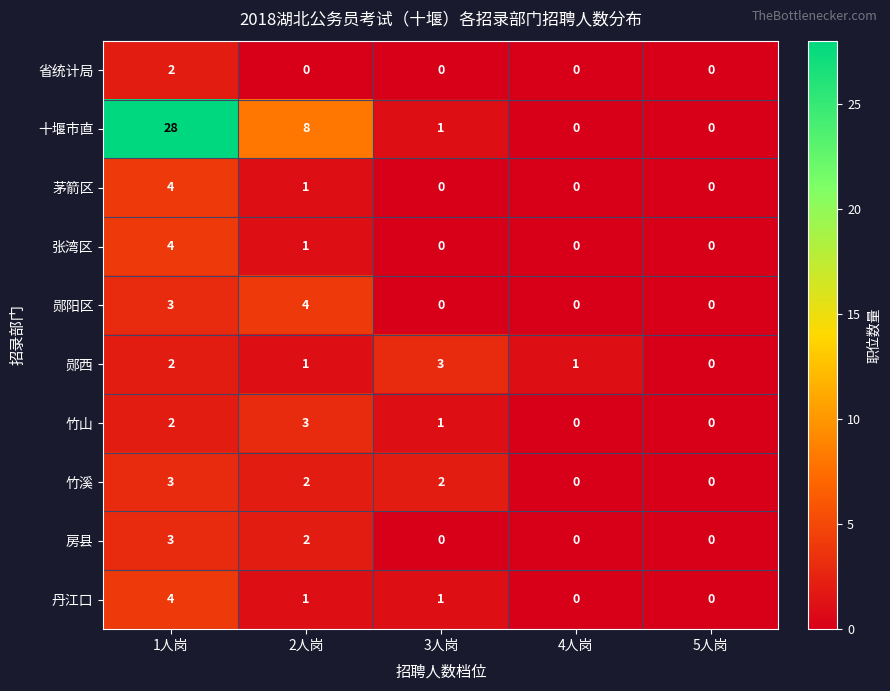

Is it true that 郧阳区 equals 2 at 4人岗?

False